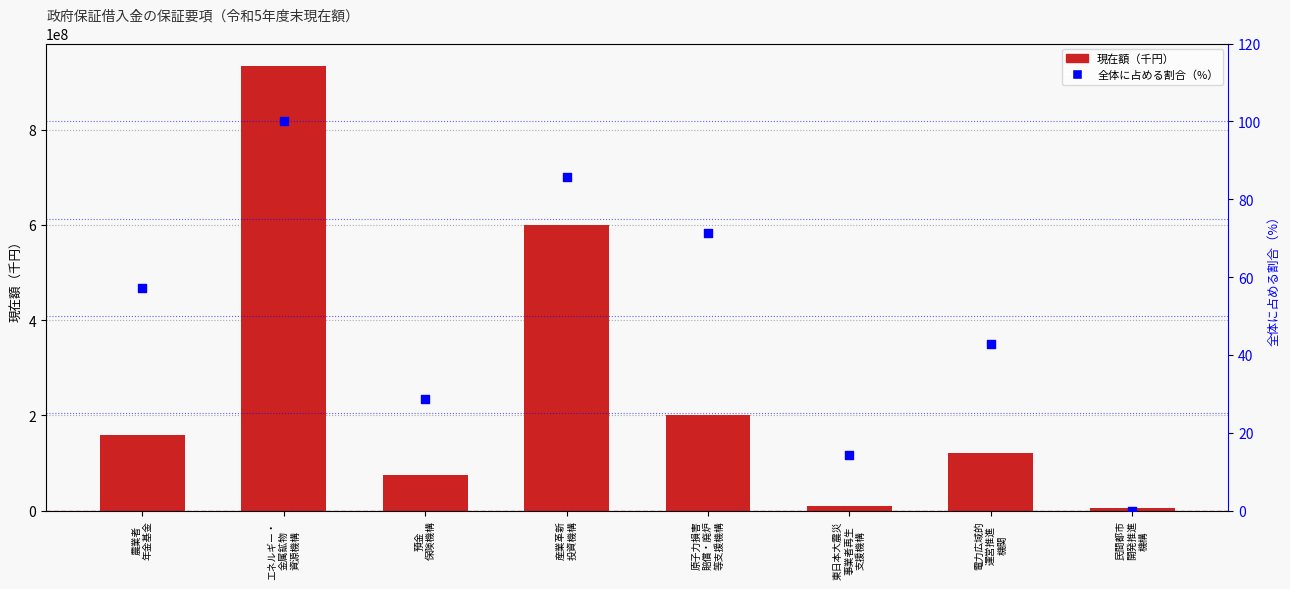

At which category is the sum across all series the highest?

エネルギー・
金属鉱物
資源機構